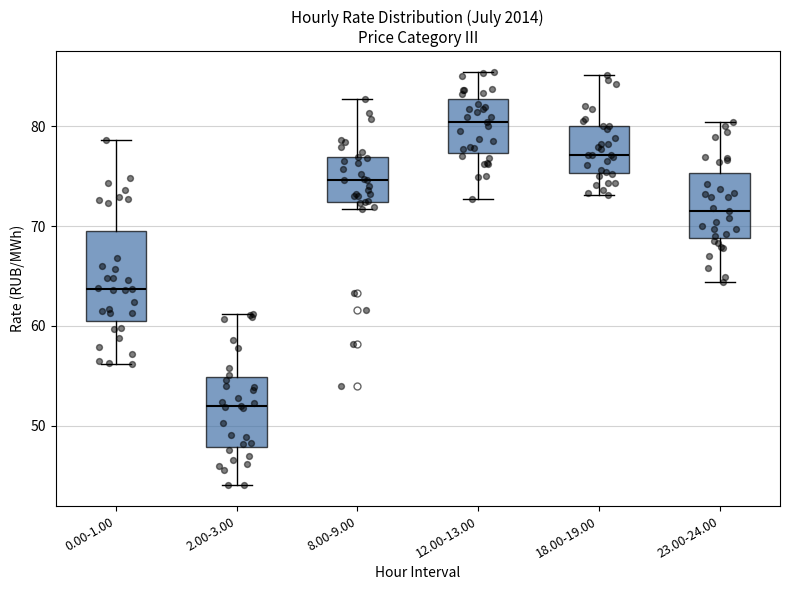

Comparing the boxes themselves (not the whiskers), which one is the tallest?

0.00-1.00